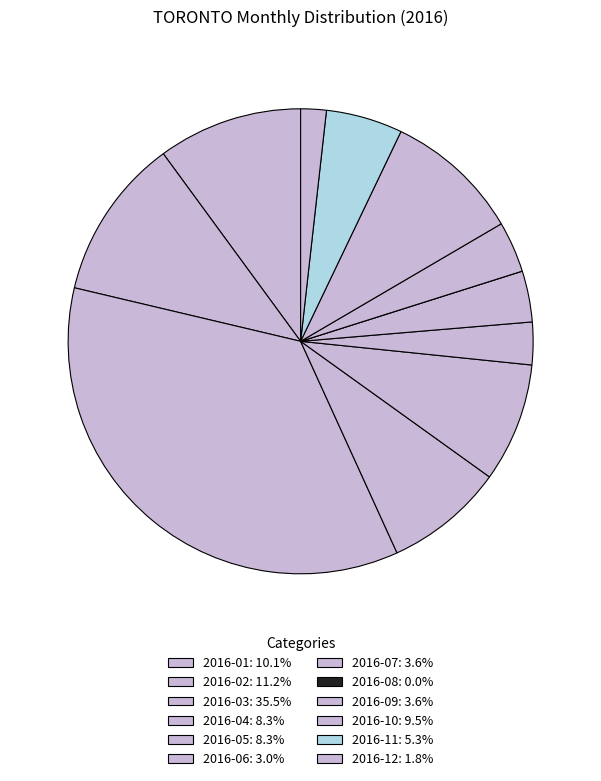

Approximately how many times larger is the value at 2016-11 compared to 2016-06?

1.8